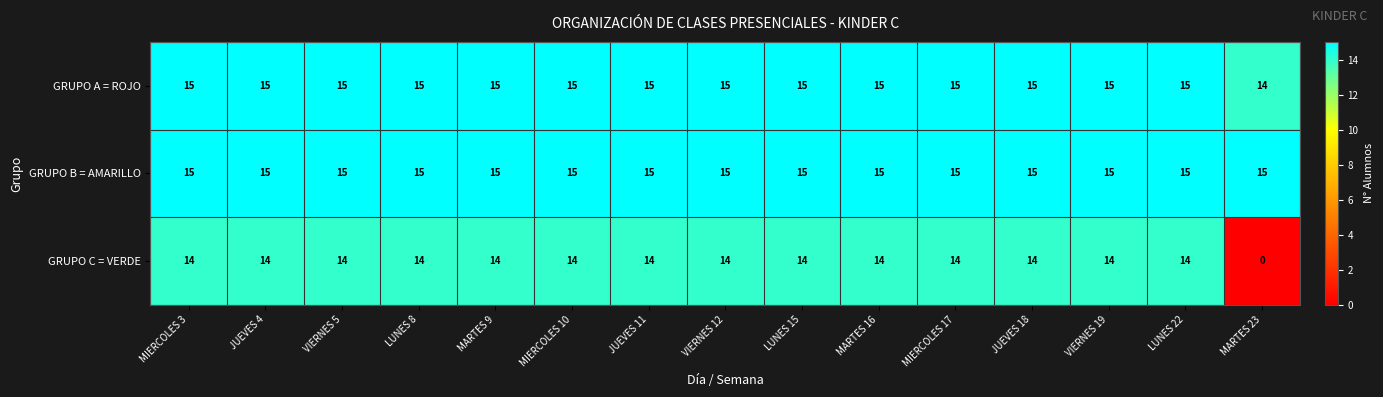

True or false: GRUPO A = ROJO has a value of 7 at JUEVES 11.

False